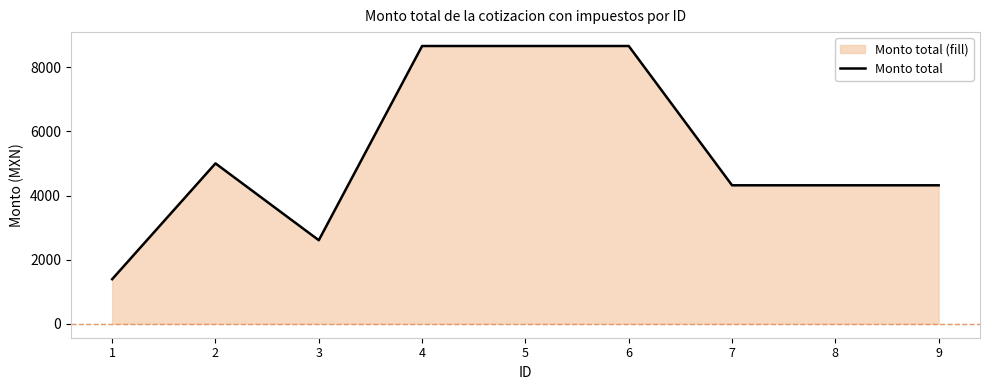

What is the value of the 7th point from the left?

4318.7